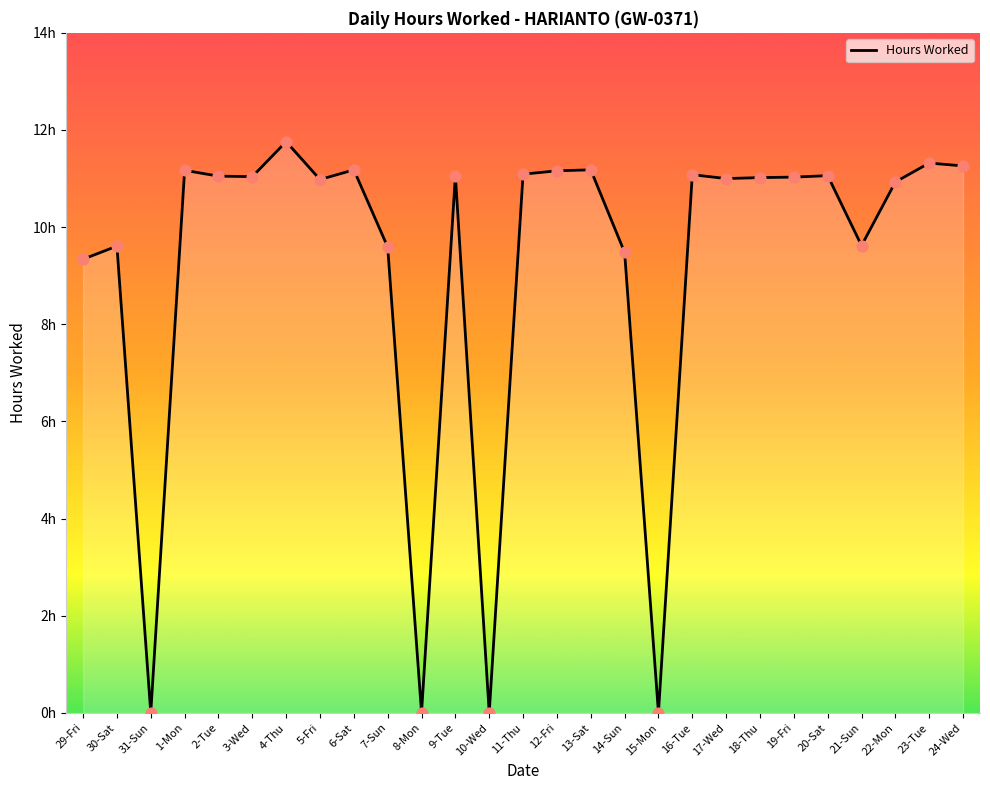

Which has a higher value, 12-Fri or 30-Sat?

12-Fri